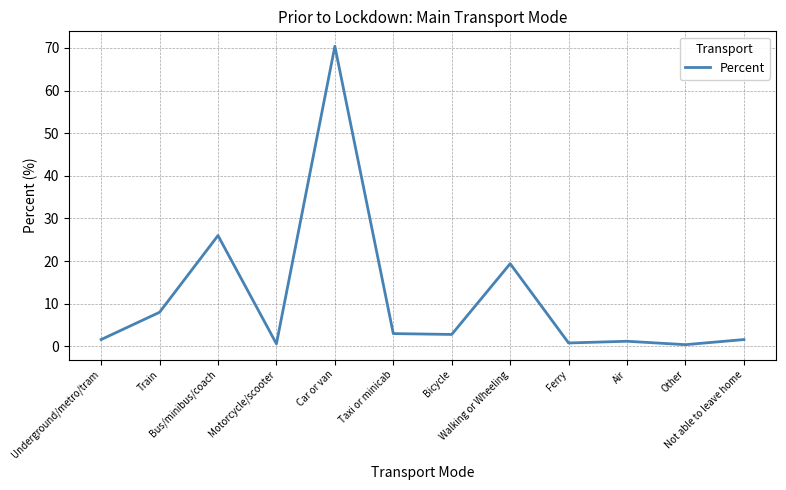

What is the minimum value shown in the chart?

0.4